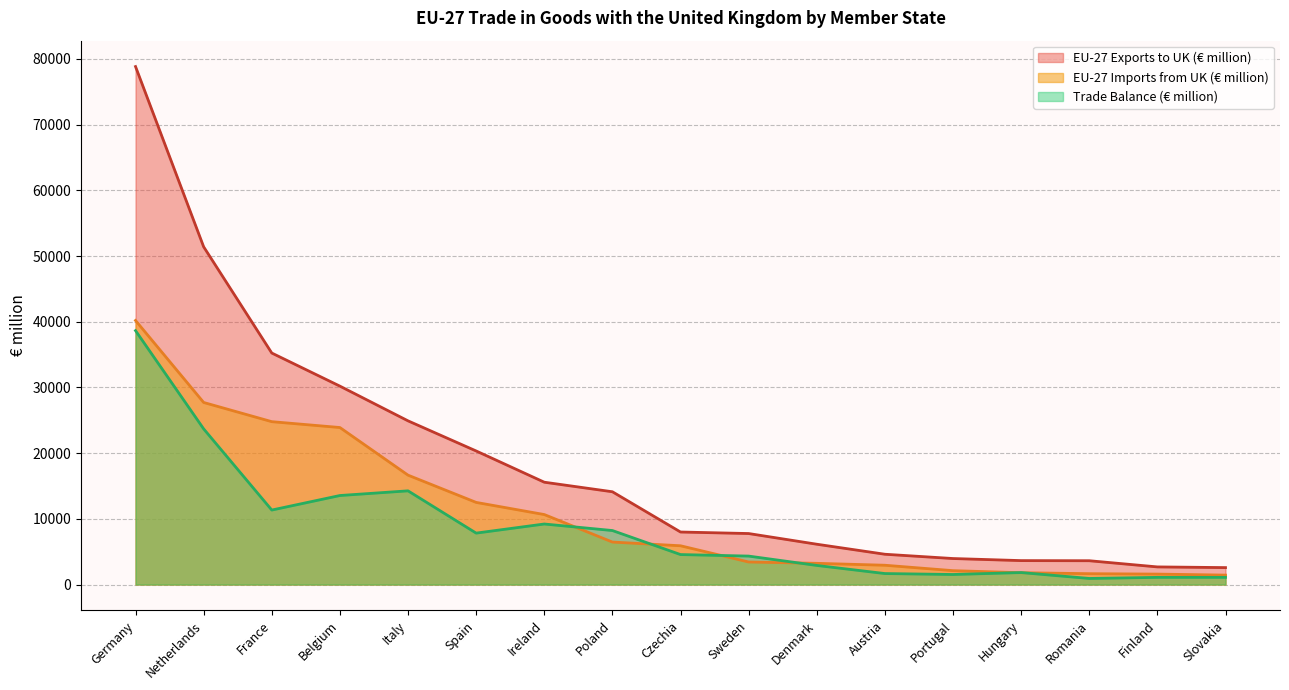

Does the chart display data point markers on the line(s)?

No